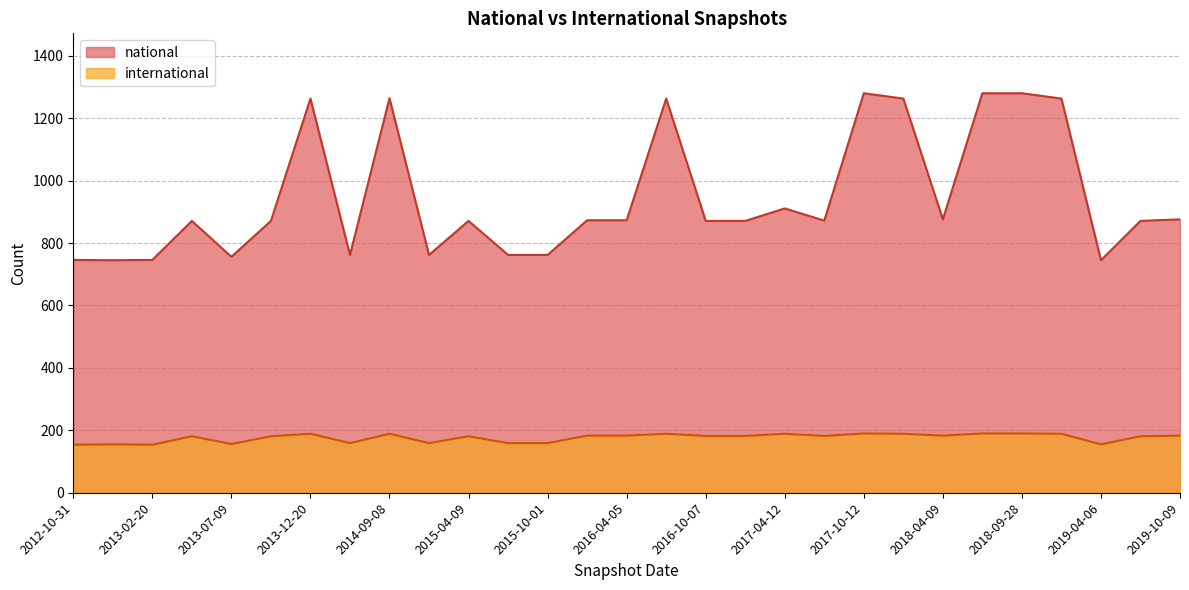

Does the chart display data point markers on the line(s)?

No